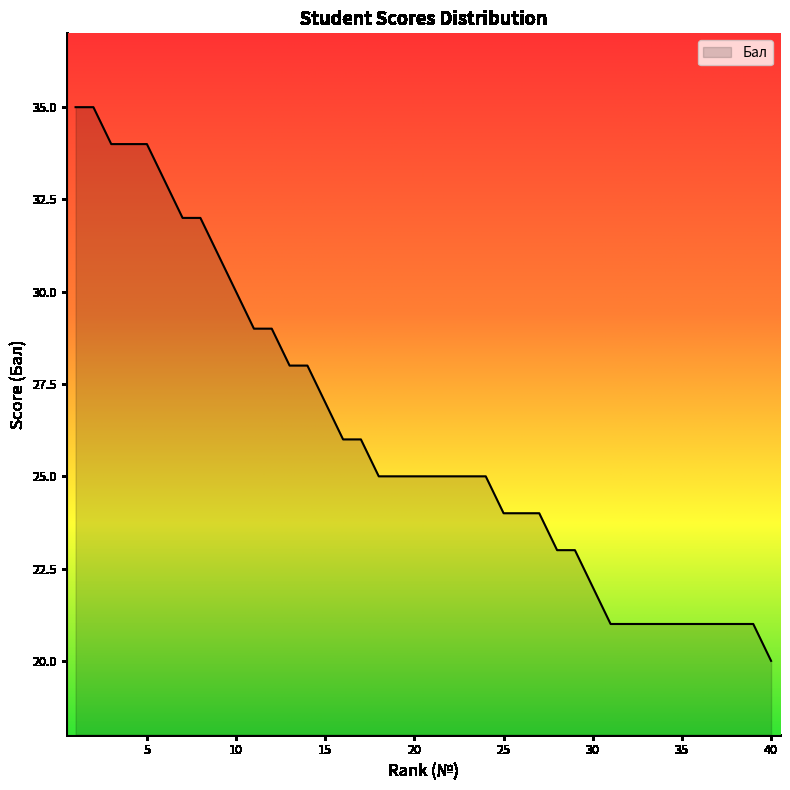

Reading left to right, transcribe all the data shown in this chart.

35	35	34	34	34	33	32	32	31	30	29	29	28	28	27	26	26	25	25	25	25	25	25	25	24	24	24	23	23	22	21	21	21	21	21	21	21	21	21	20